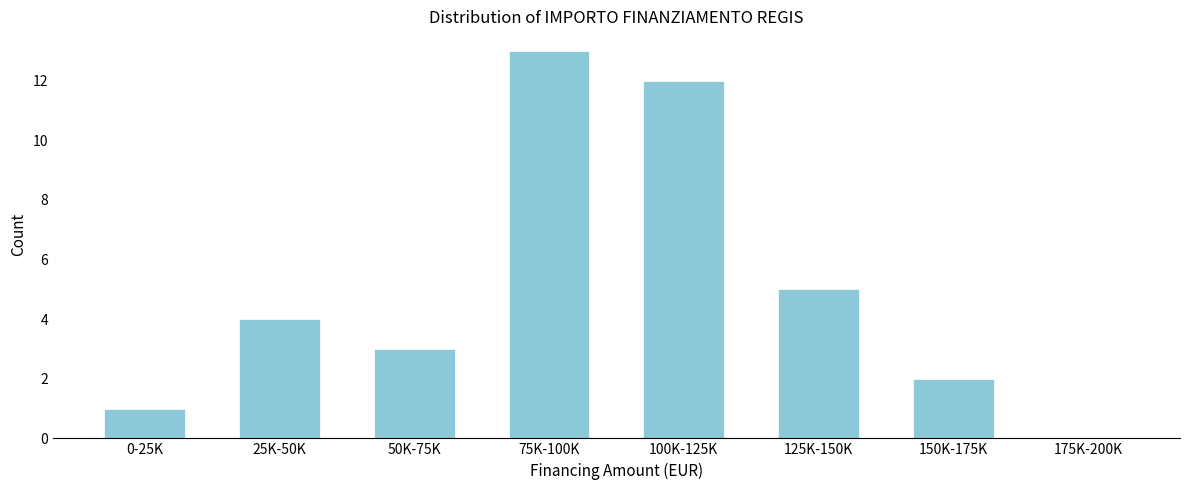

Reading left to right, list all the values displayed in this chart.

0-25K=1	25K-50K=4	50K-75K=3	75K-100K=13	100K-125K=12	125K-150K=5	150K-175K=2	175K-200K=0